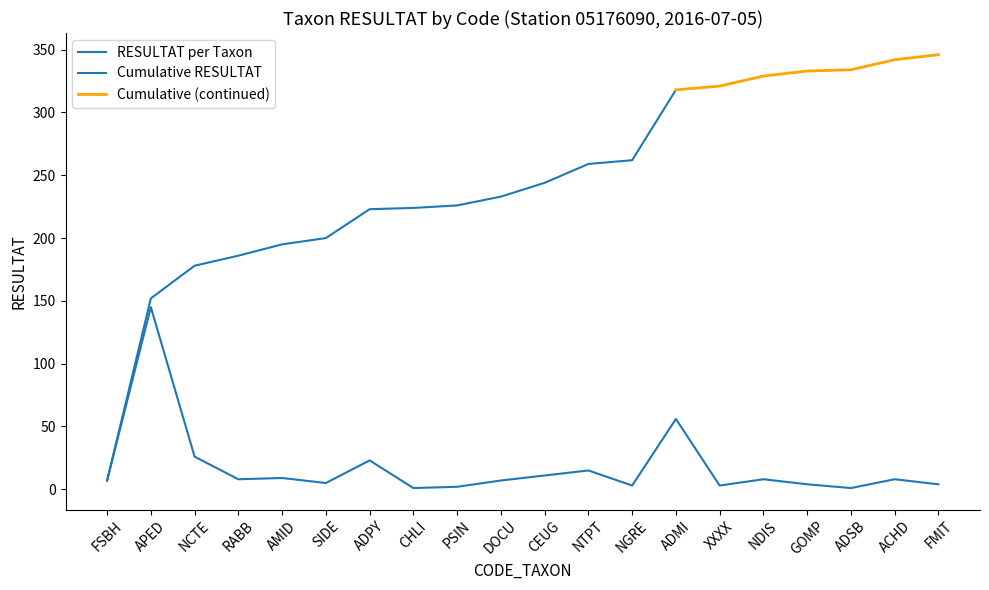

Is this an area chart (filled region under the line)?

No